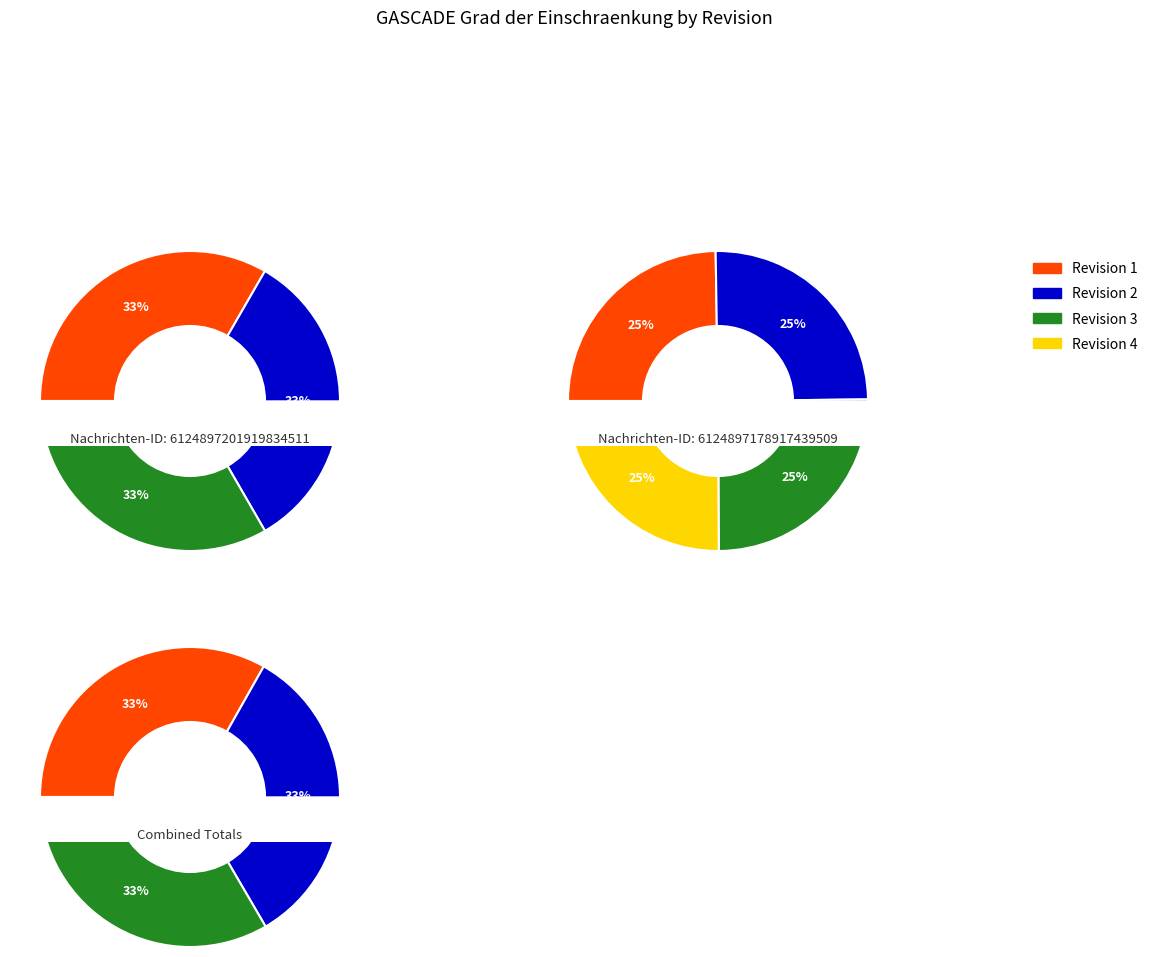

Is 4 the majority of the pie?

No